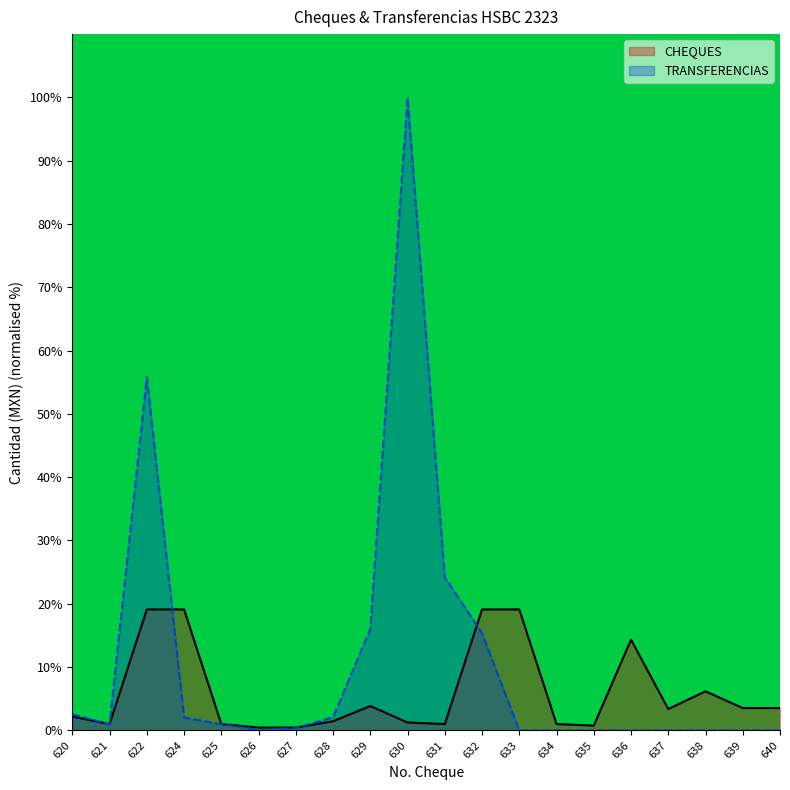

How many intersections are there between TRANSFERENCIAS and CHEQUES?

5